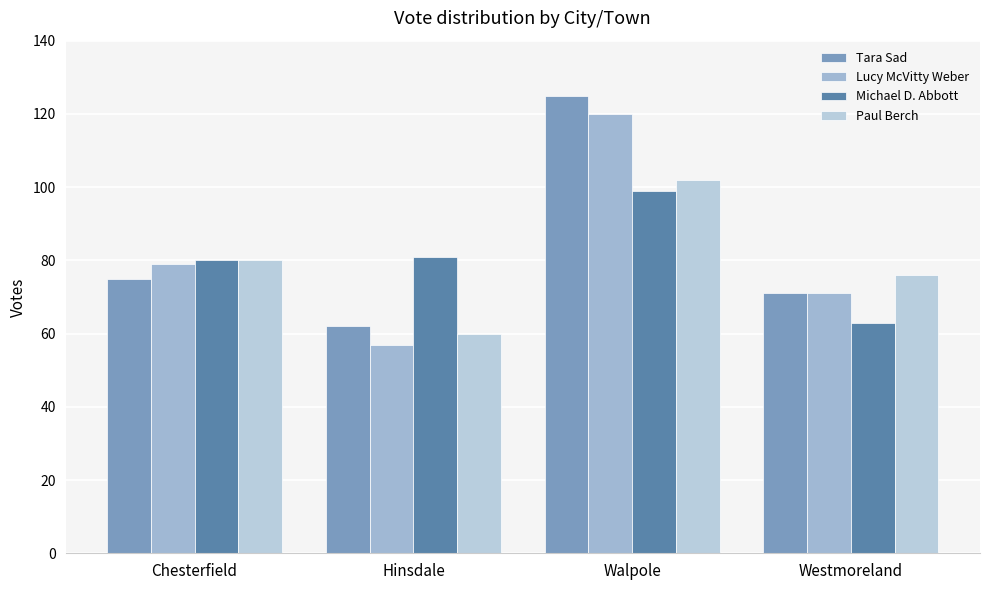

Reading right to left, what are all the values shown in this chart?

Tara Sad: Westmoreland=71	Walpole=125	Hinsdale=62	Chesterfield=75
Lucy McVitty Weber: Westmoreland=71	Walpole=120	Hinsdale=57	Chesterfield=79
Michael D. Abbott: Westmoreland=63	Walpole=99	Hinsdale=81	Chesterfield=80
Paul Berch: Westmoreland=76	Walpole=102	Hinsdale=60	Chesterfield=80